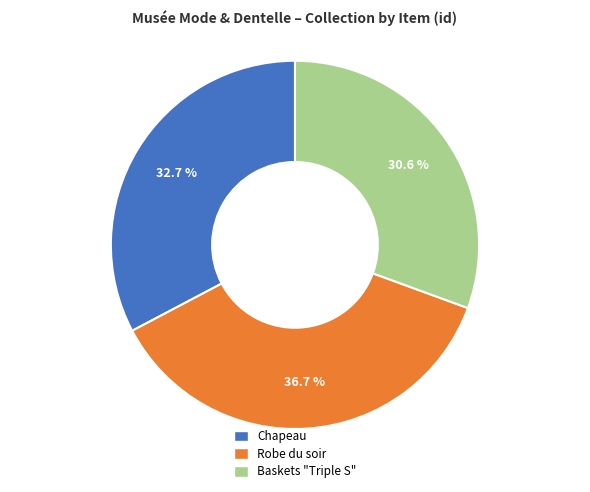

What is the smallest slice in the pie chart?

Baskets "Triple S"